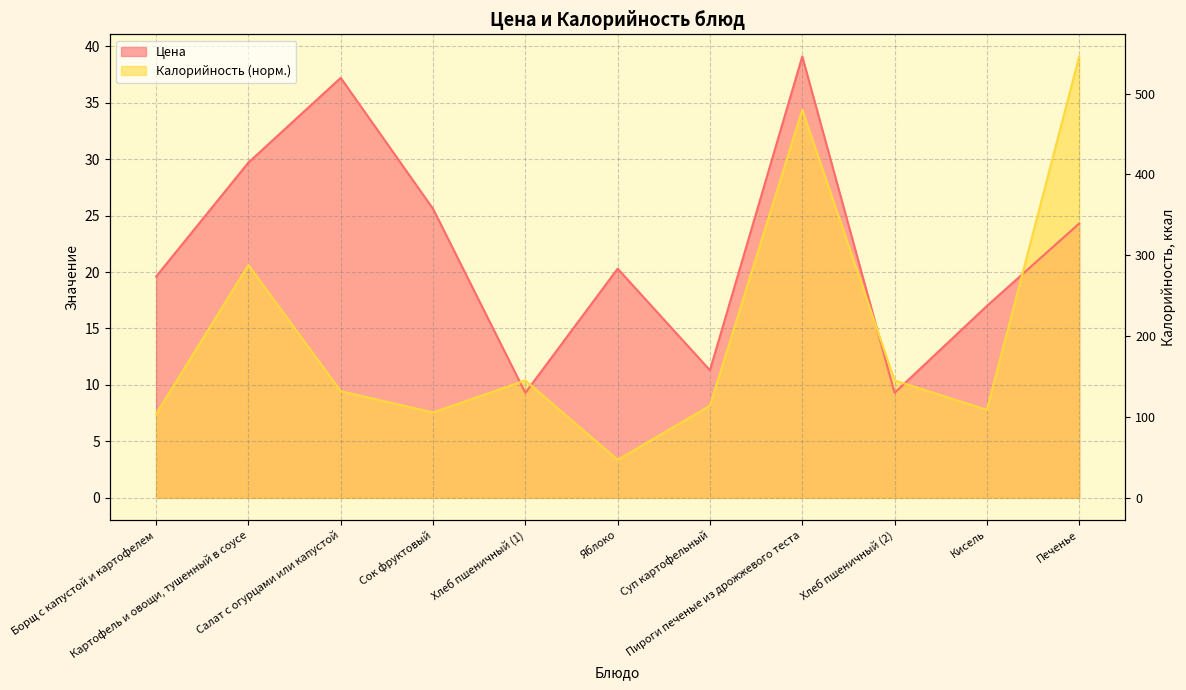

At which category does Цена reach its first local peak?

Салат с огурцами или капустой